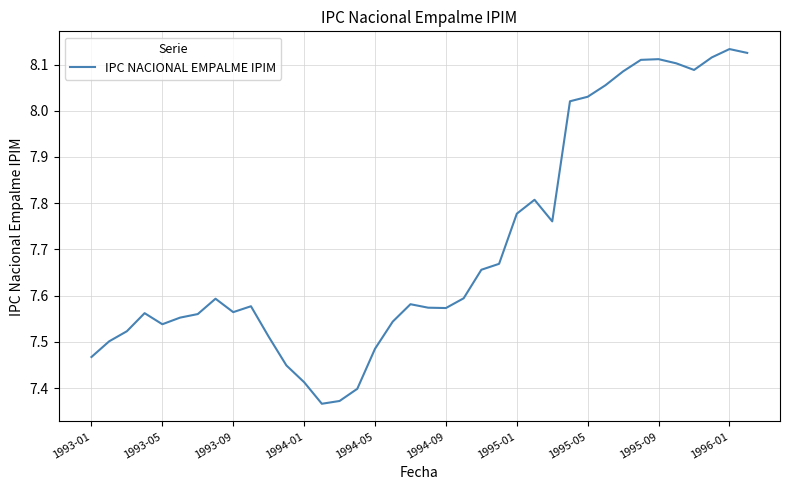

What is the difference between the maximum and minimum values?

0.8